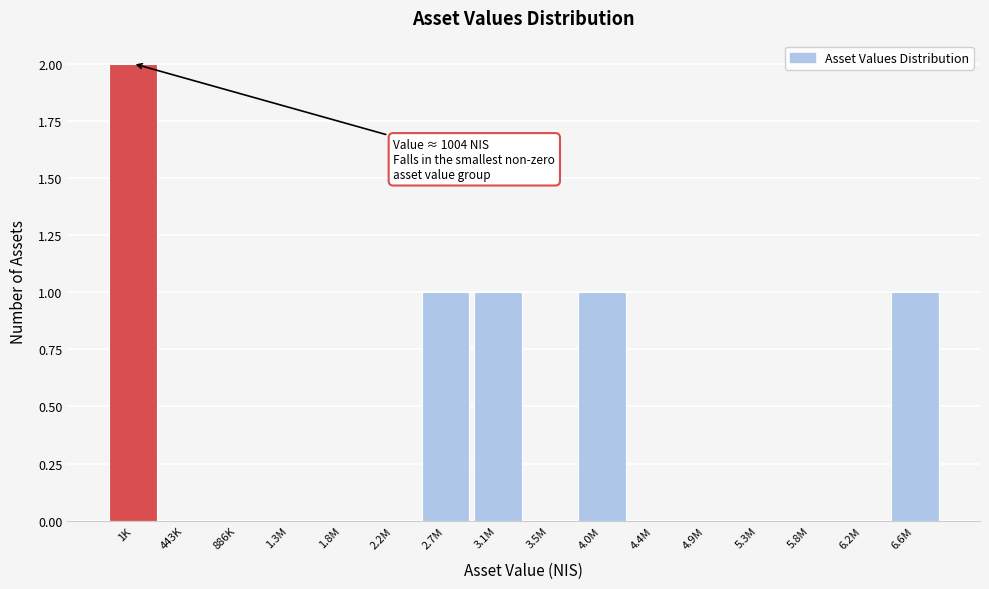

Reading right to left, list all the values displayed in this chart.

6.6M=1	6.2M=0	5.8M=0	5.3M=0	4.9M=0	4.4M=0	4.0M=1	3.5M=0	3.1M=1	2.7M=1	2.2M=0	1.8M=0	1.3M=0	886K=0	443K=0	1K=2